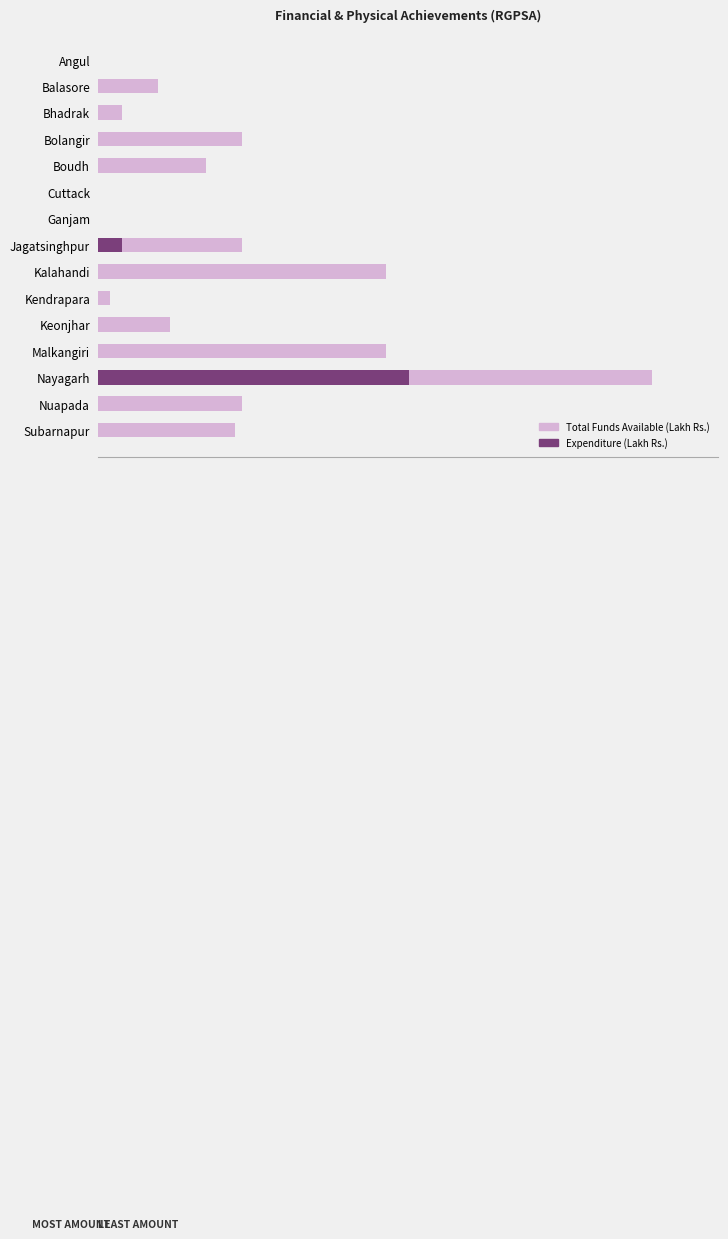

Which series has the largest range (max minus min)?

Total Funds Available